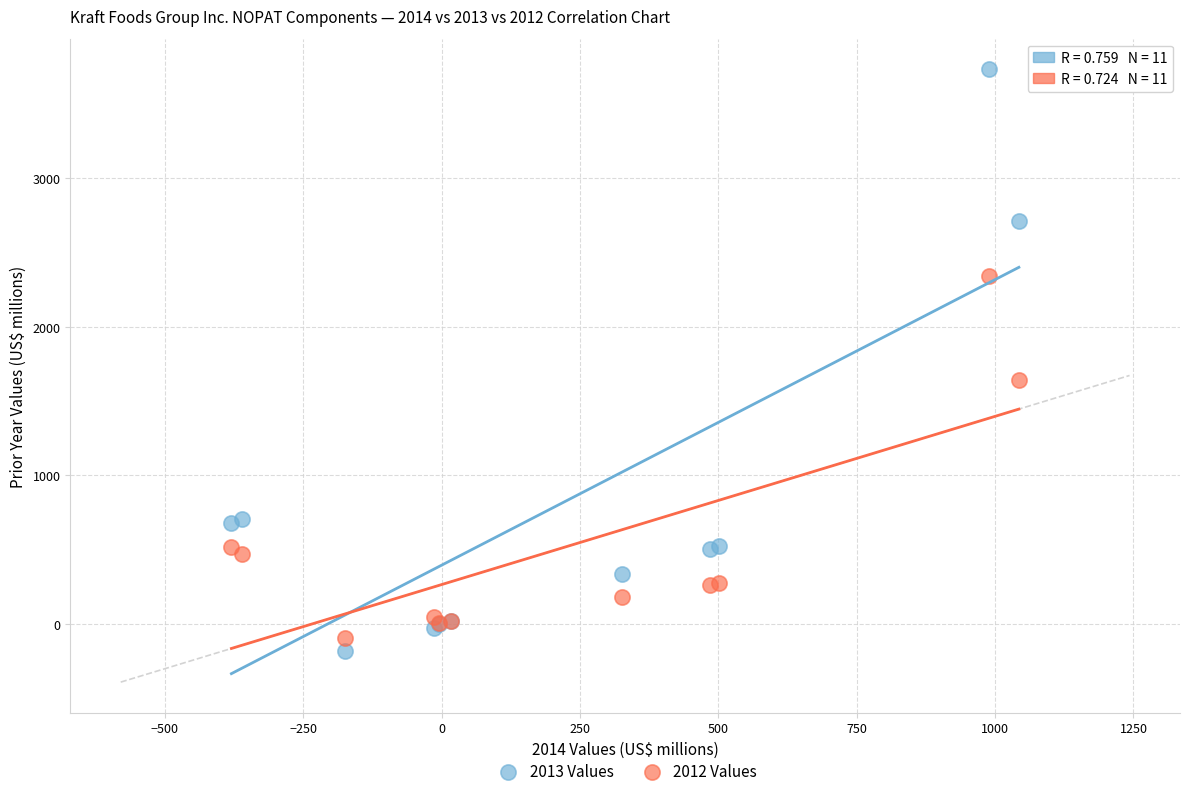

Across all series, what Y value is closest to 1776?

1642